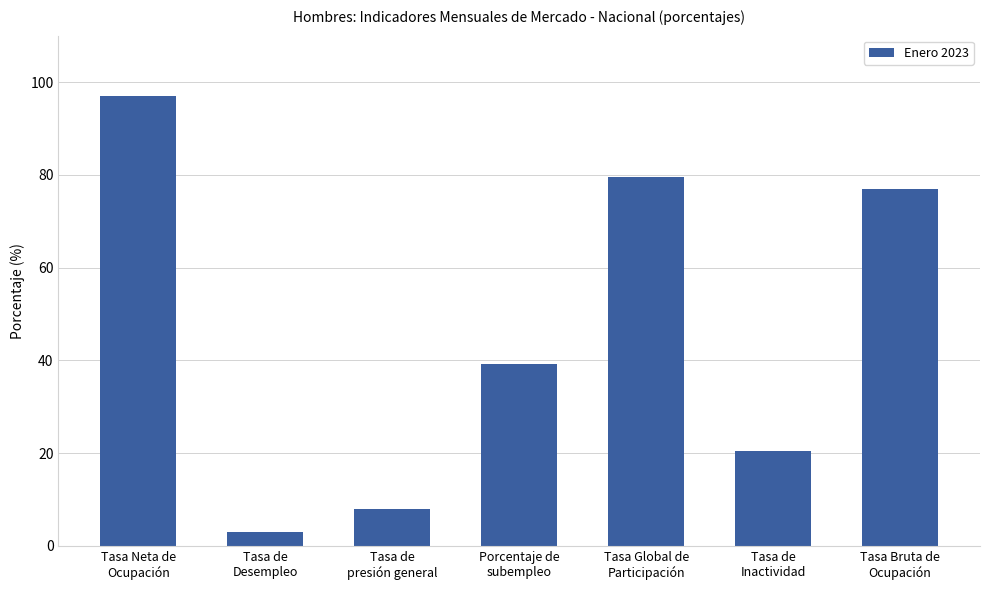

What is the difference between the maximum and minimum values?

93.9